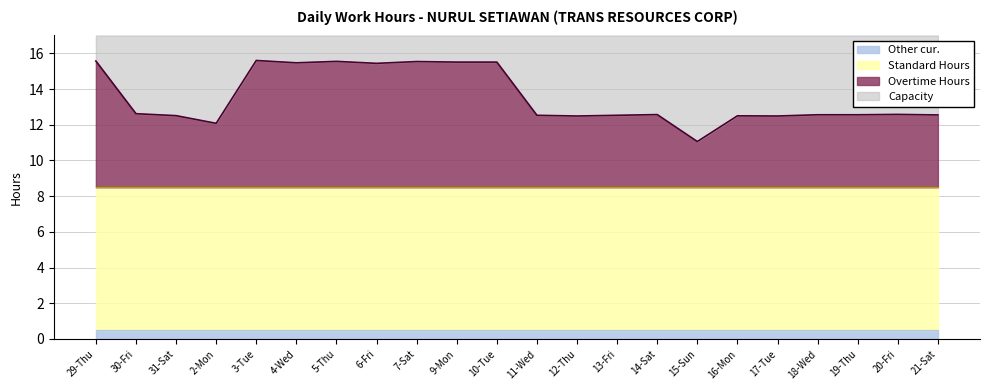

What is the maximum value for Overtime Hours?

7.1